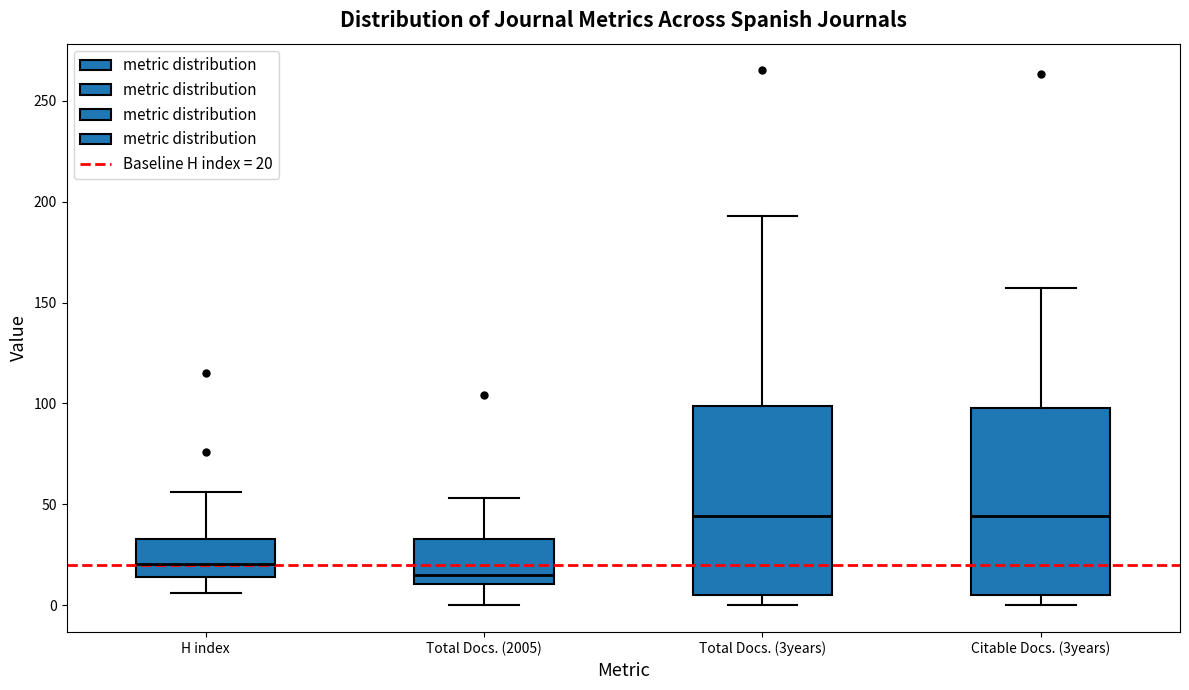

Reading left to right, read every box against the y-axis: the position of its median line, the range the box covers, and the ends of its whiskers. The values are not printed on the chart, so give them approximately, as read against the axis.

H index: median 20, box 15 to 35, whiskers 5 to 55
Total Docs. (2005): median 15, box 10 to 35, whiskers 0 to 55
Total Docs. (3years): median 45, box 5 to 100, whiskers 0 to 195
Citable Docs. (3years): median 45, box 5 to 100, whiskers 0 to 155